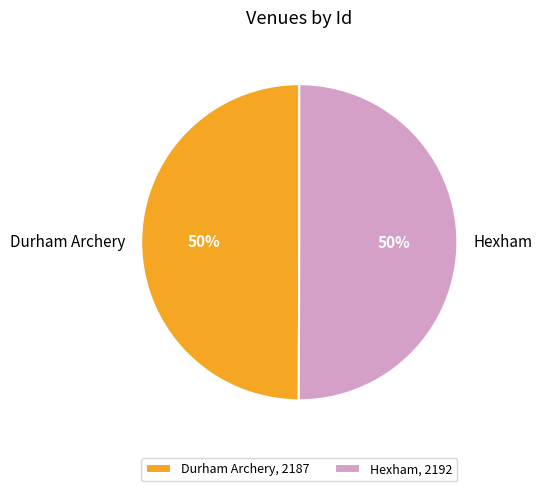

Combined, do Hexham and Durham Archery account for over 50%?

Yes